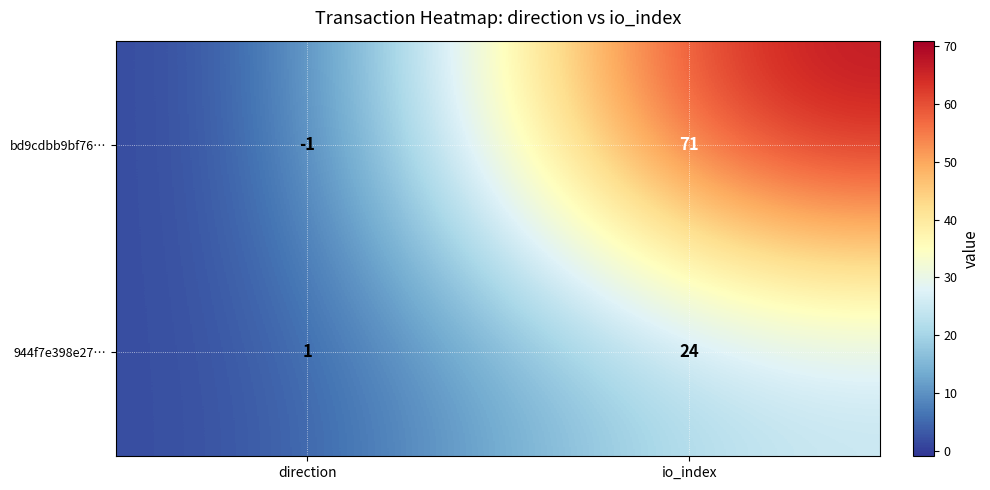

How many categories are shown in the chart?

2